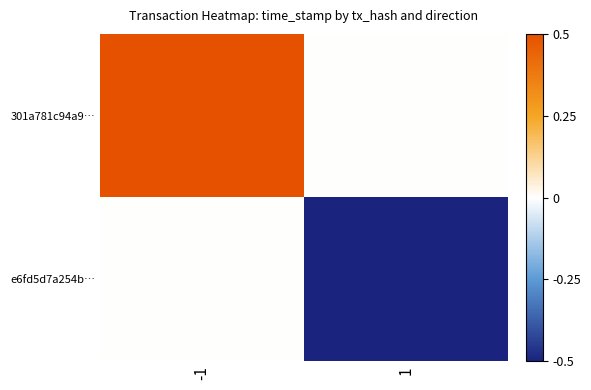

What is the maximum value shown in the chart?

0.5